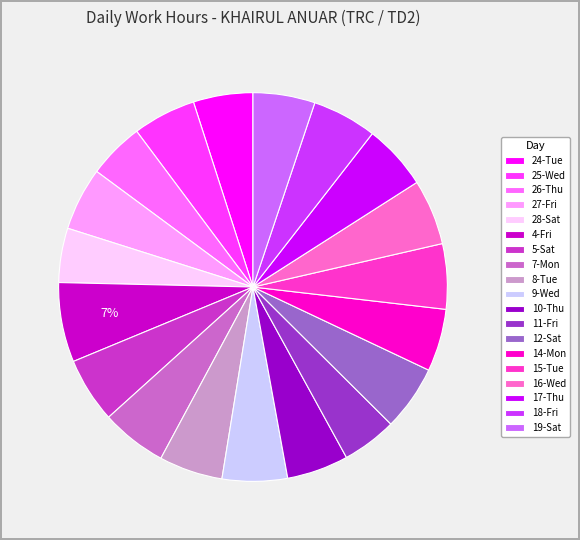

What is the largest slice in the pie chart?

4-Fri